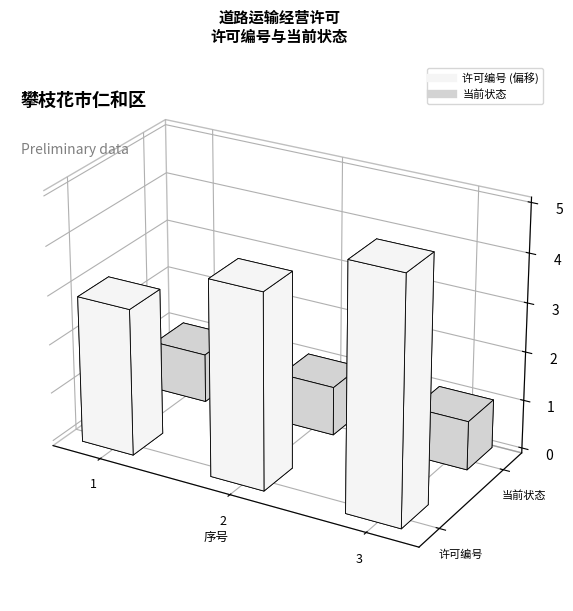

What is the difference between the 许可编号 values at 1 and 2?

1